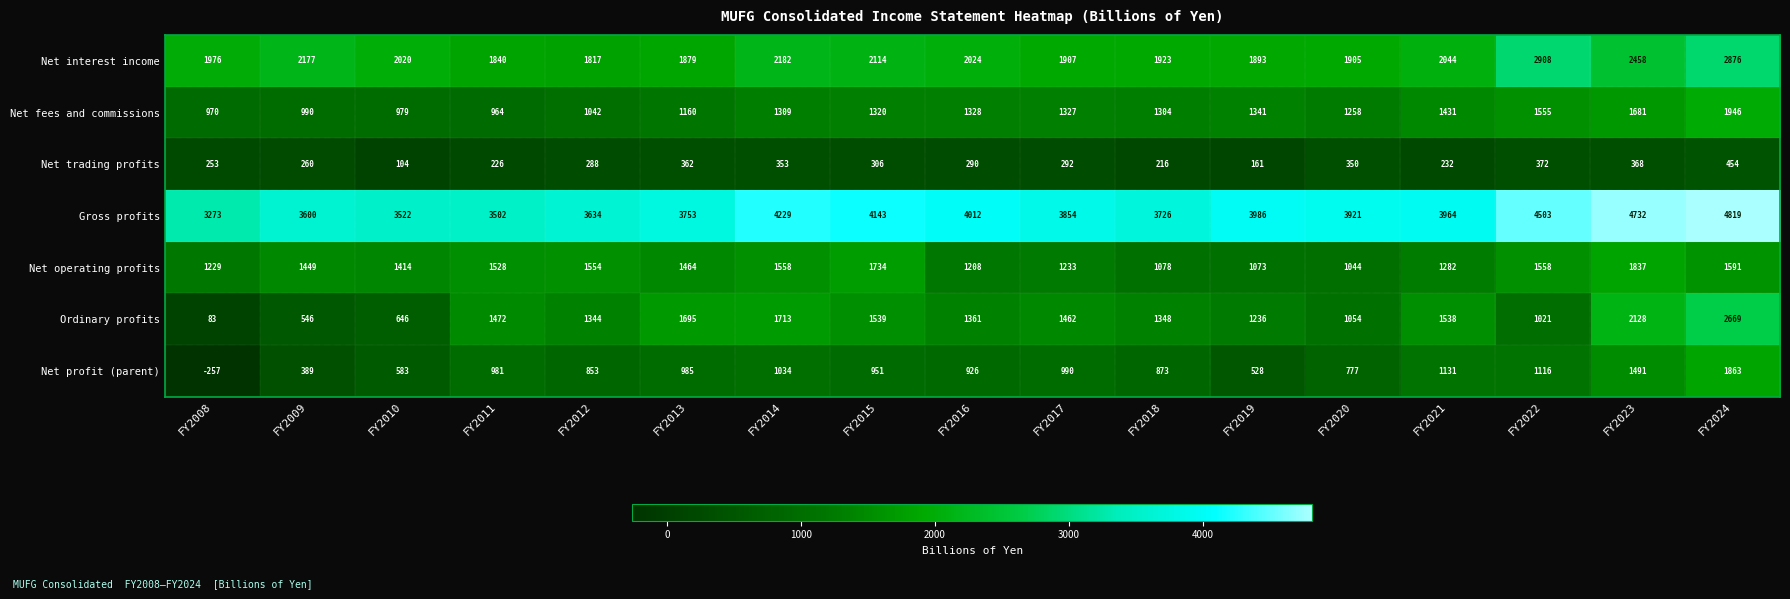

Rank the series by their maximum value, from highest to lowest.

Gross profits, Net interest income, Ordinary profits, Net fees and commissions, Net profit (parent), Net operating profits, Net trading profits